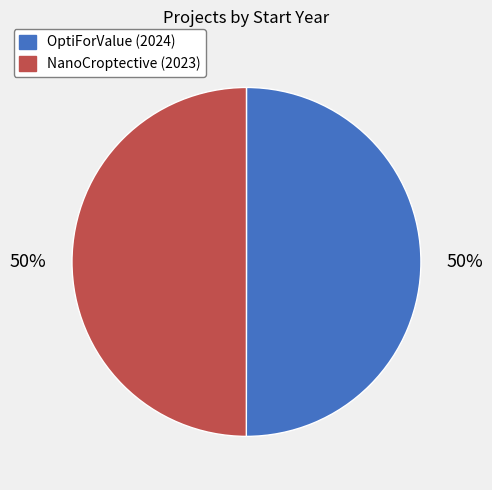

To the nearest percent, what portion does OptiForValue (2024) represent?

50%